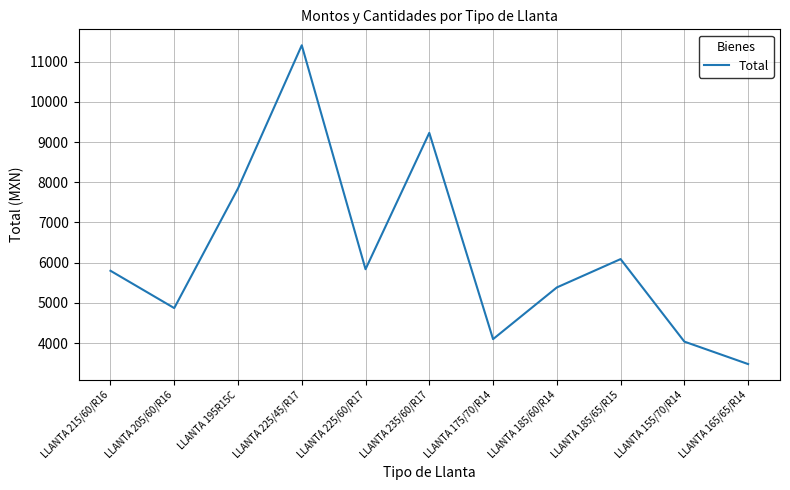

The value at LLANTA 155/70/R14 is 4038.4. True or false?

True